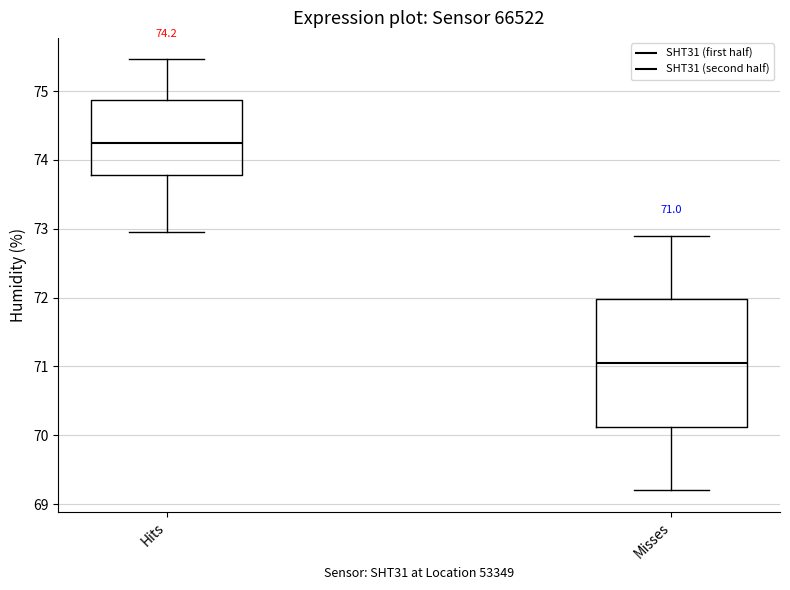

Which box is the tallest, from its lower edge to its upper edge?

Misses